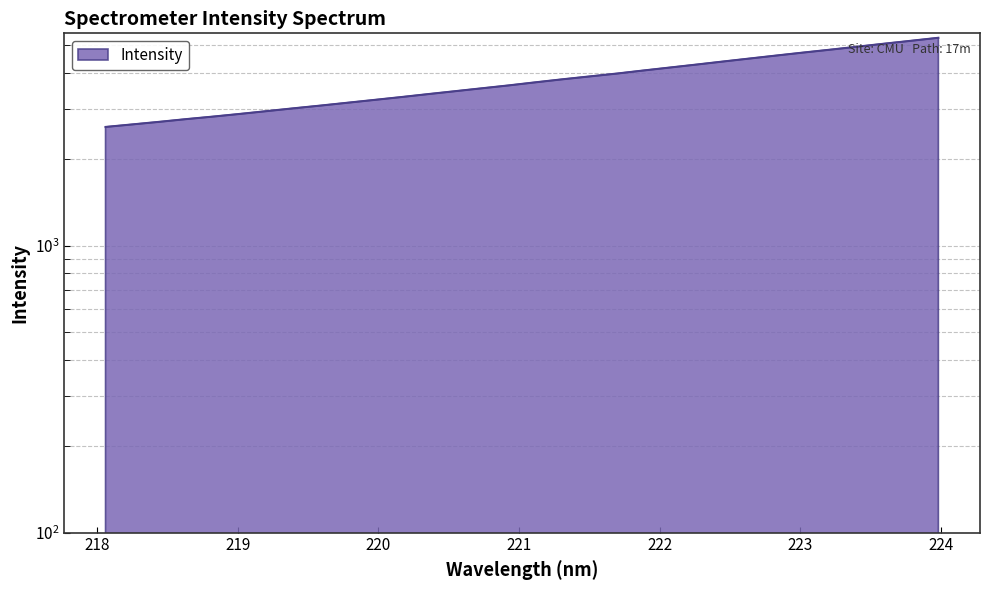

What is the sum of the values at 218.2508 and 222.8355?

7233.9